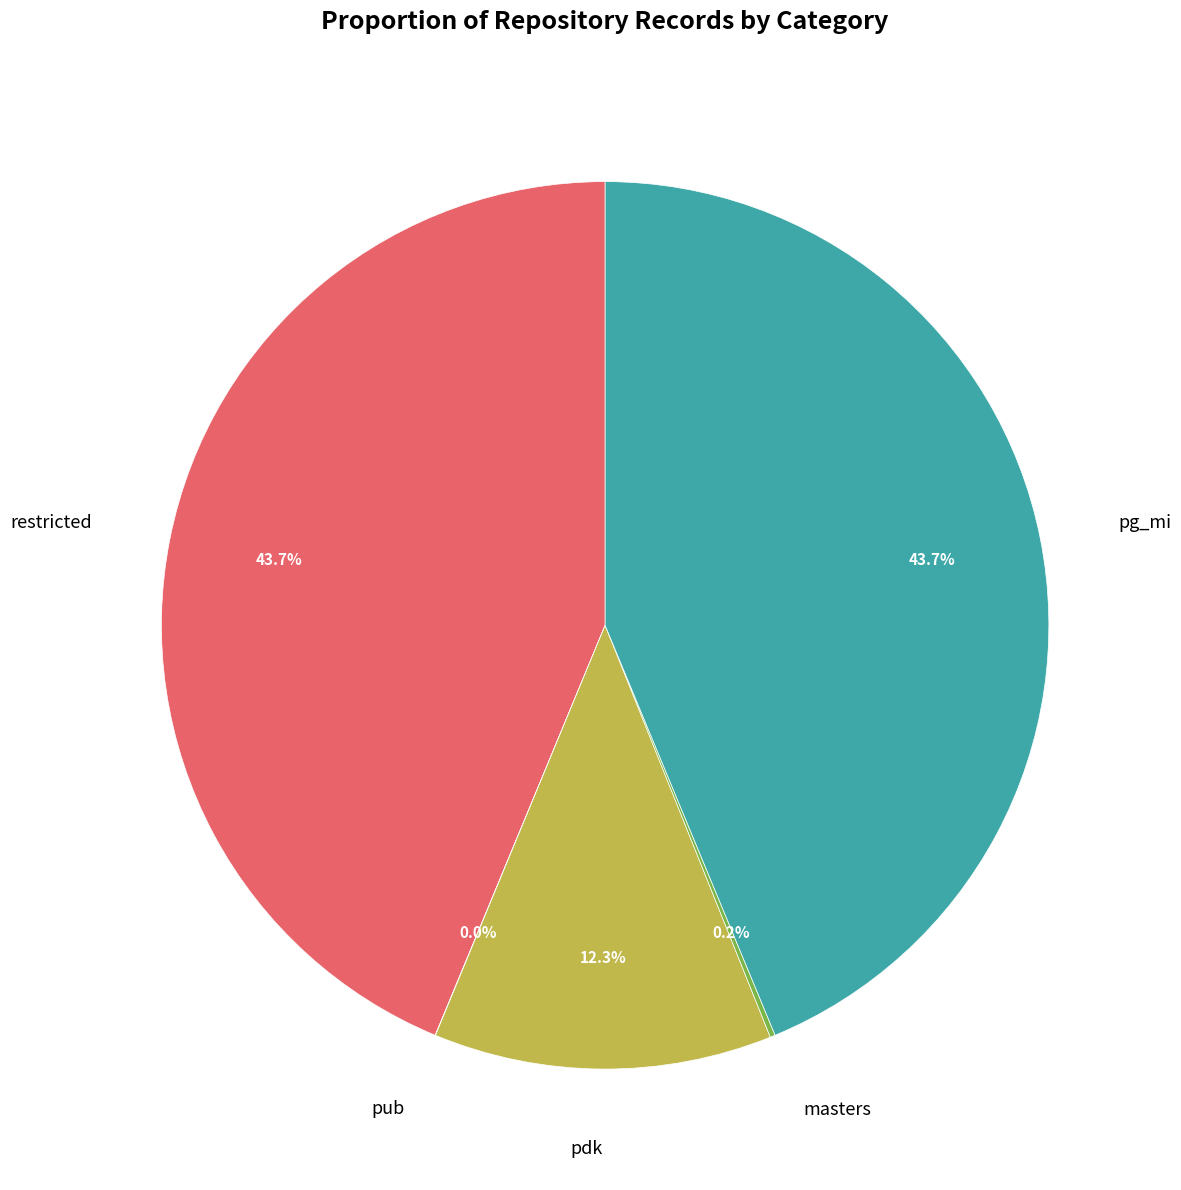

Is there any slice that represents more than half of the pie?

No